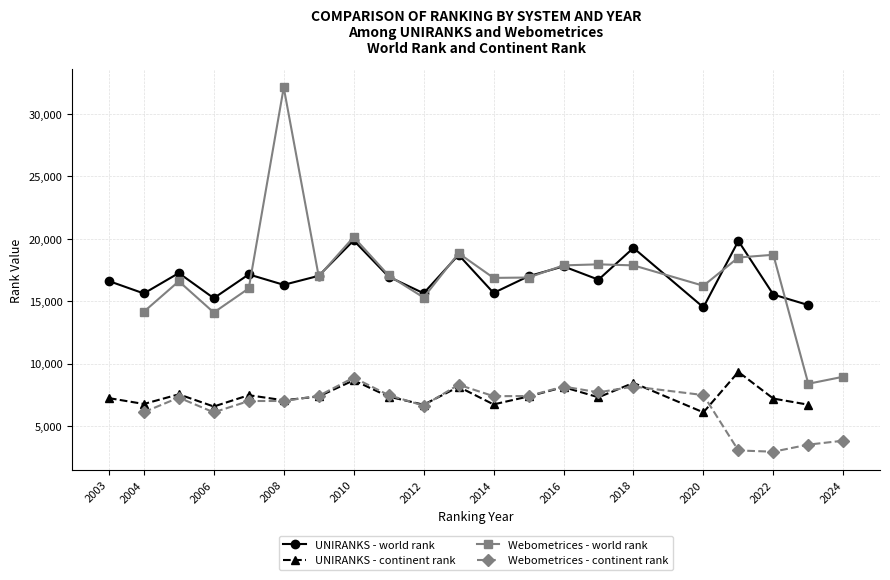

What value does the UNIRANKS - continent rank series have at 2012, to the nearest 100?

6700